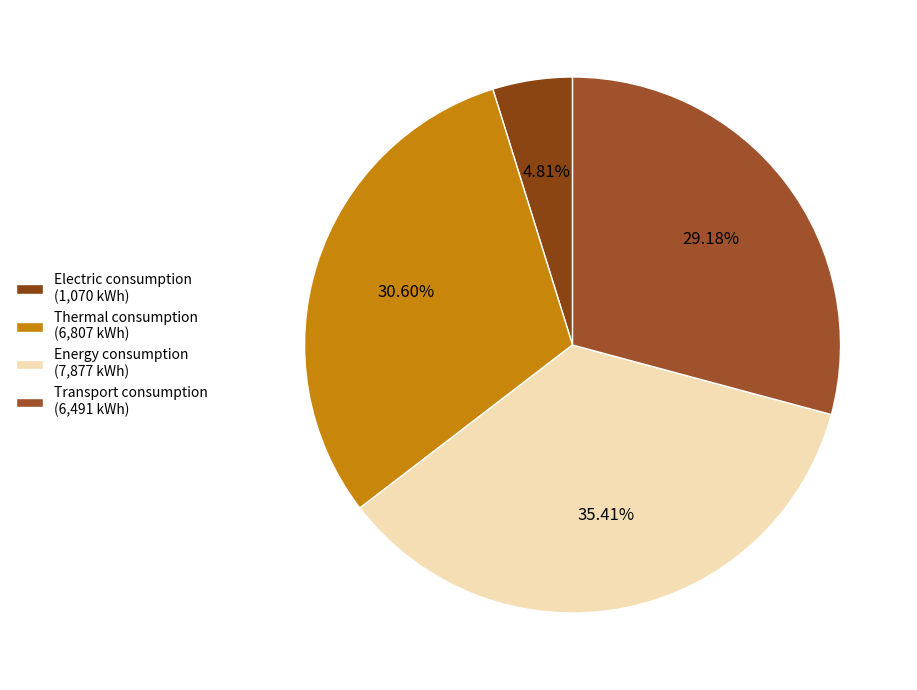

Does any single category account for the majority?

No